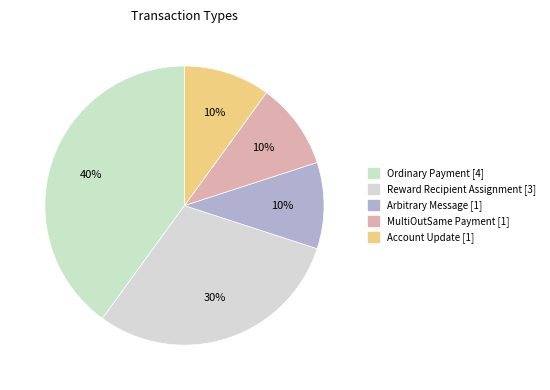

Which has a higher value, Account Update or Reward Recipient Assignment?

Reward Recipient Assignment